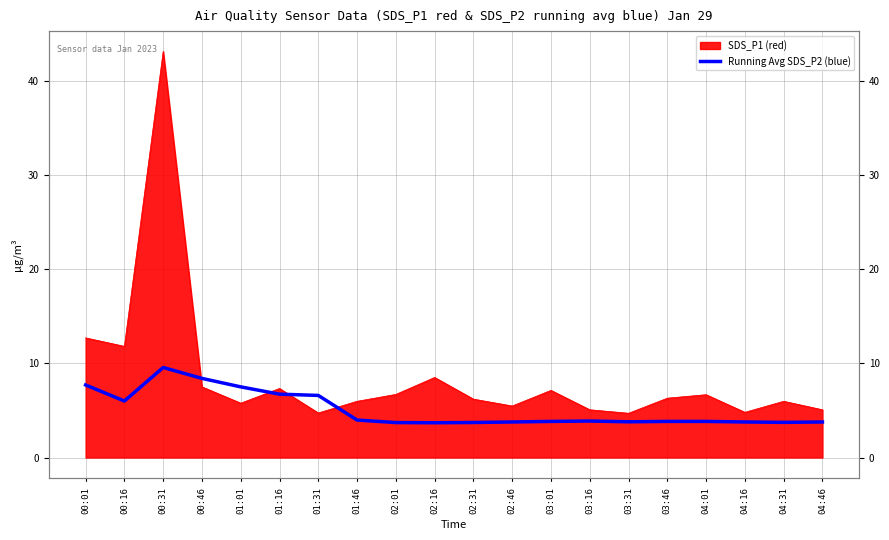

Which category has the highest value across all series?

00:31